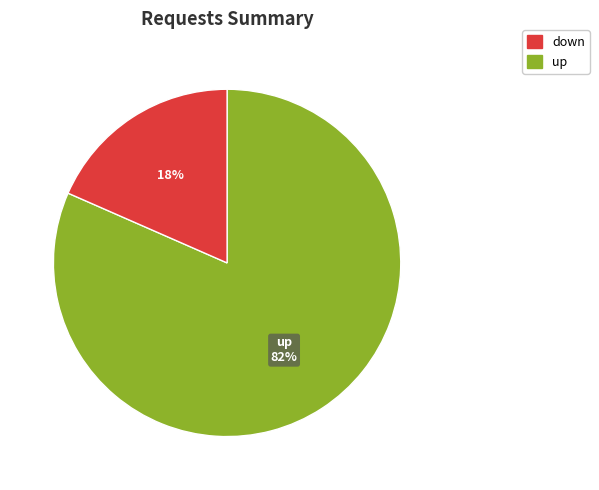

To the nearest percent, what is the average slice percentage?

50%